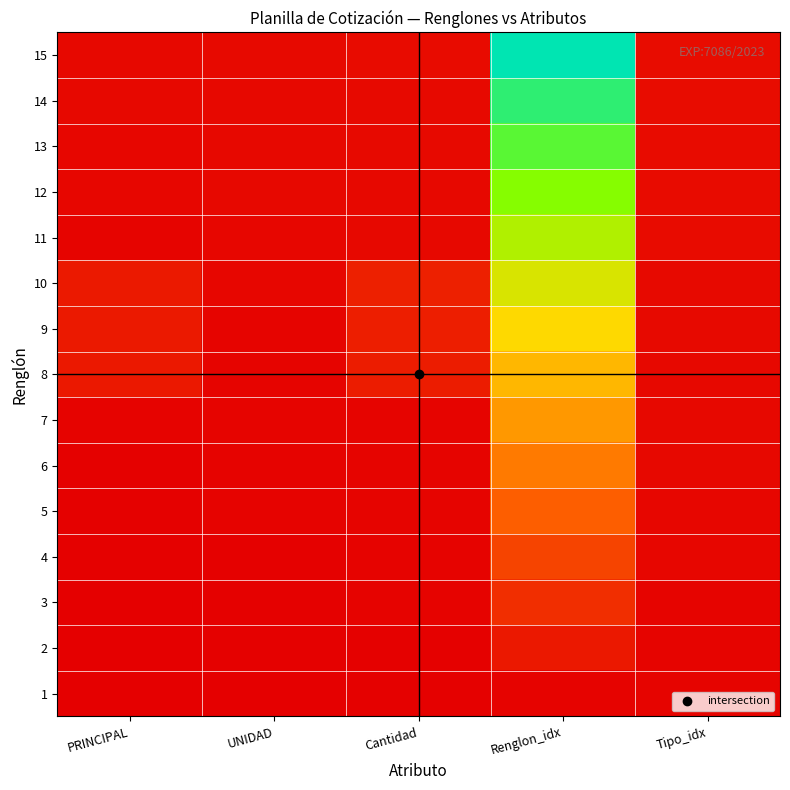

What is the maximum value shown in the chart?

27.0